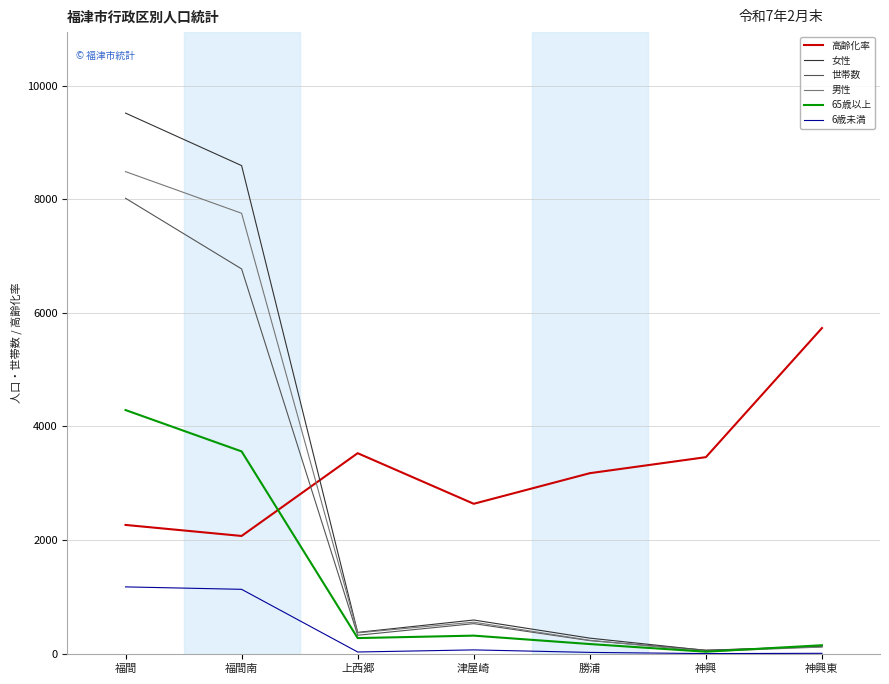

Which category has the highest value across all series?

福間